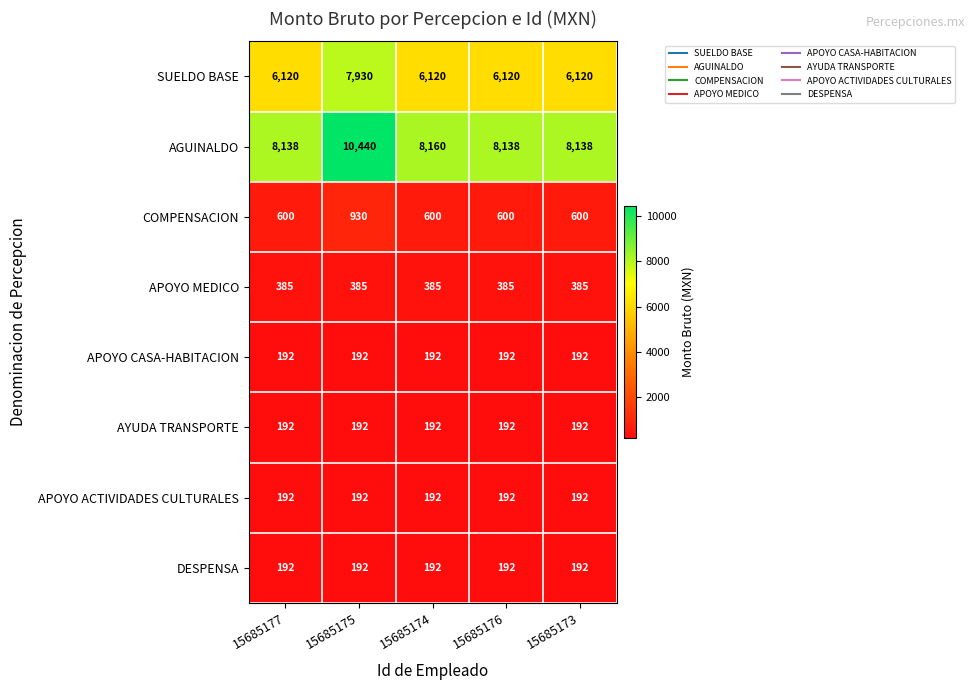

Between 15685175 and 15685176, which series saw the biggest shift?

AGUINALDO